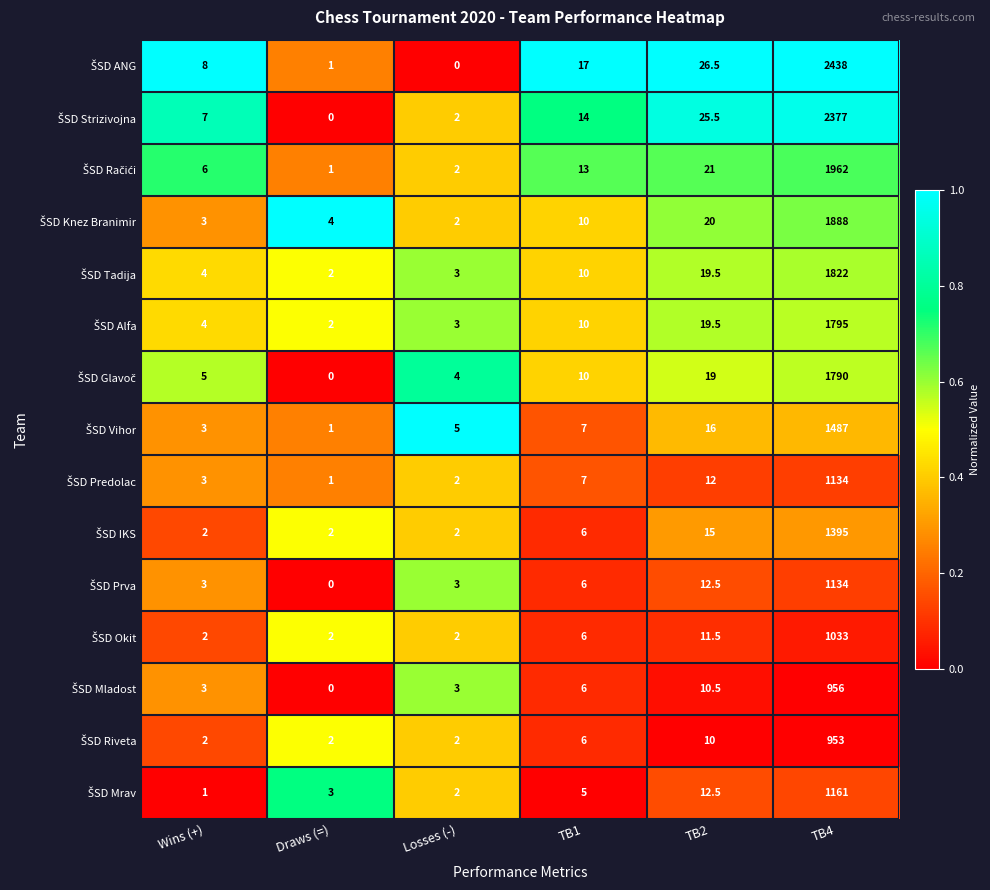

At how many categories does at least one series exceed 0?

6